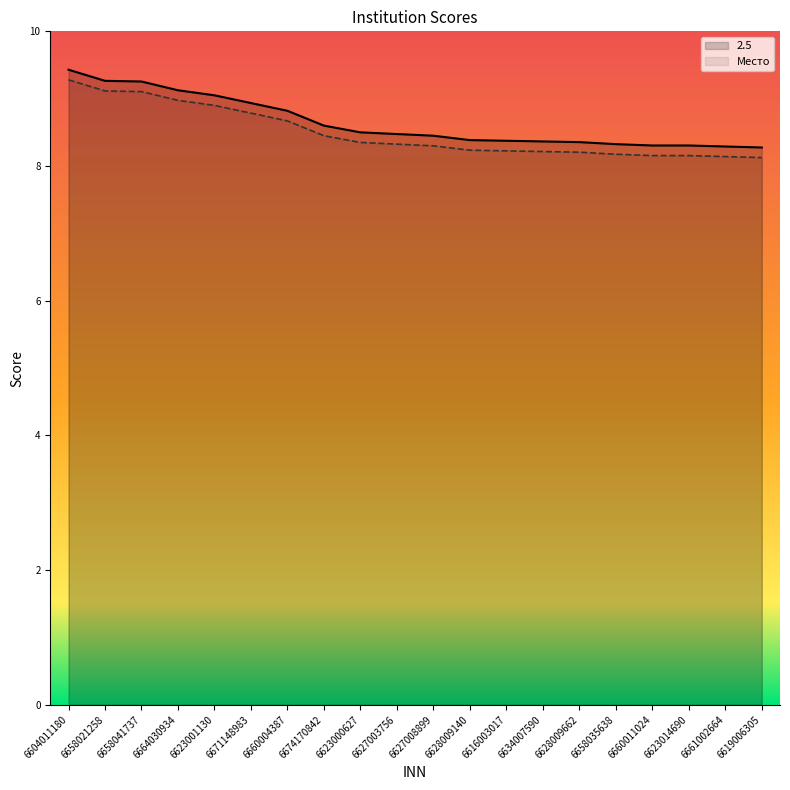

True or false: 2.5 and Место intersect in this chart.

False